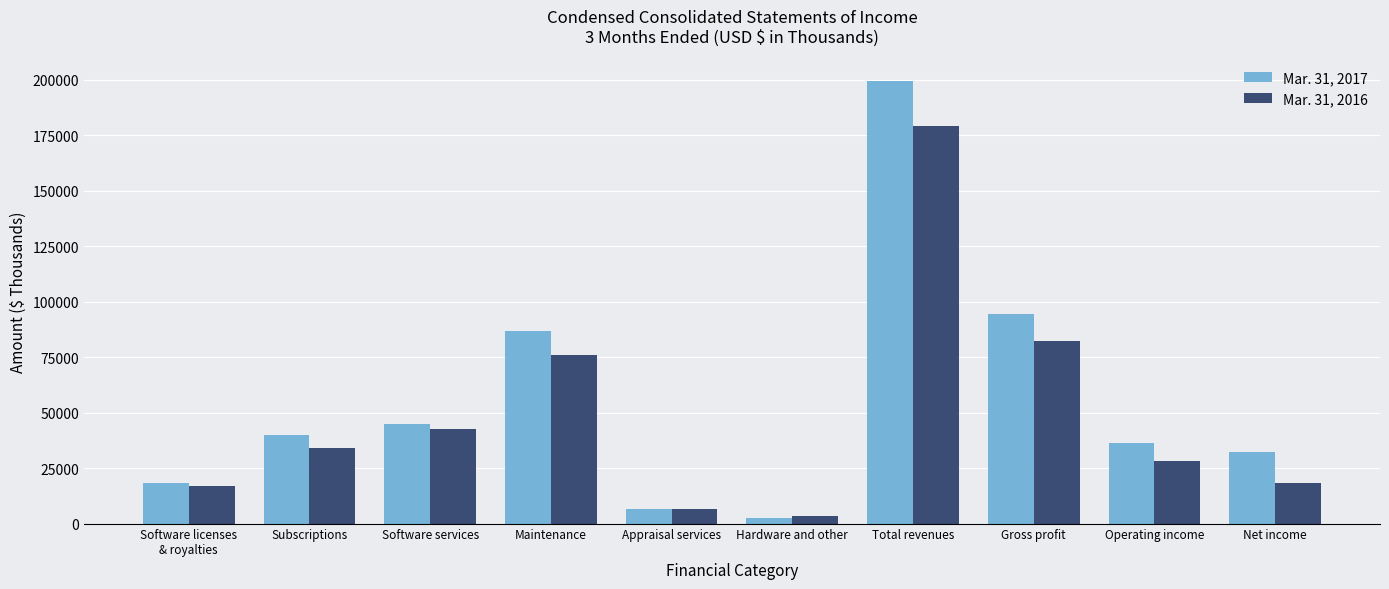

What are all the series names shown in the legend?

Mar. 31, 2017, Mar. 31, 2016